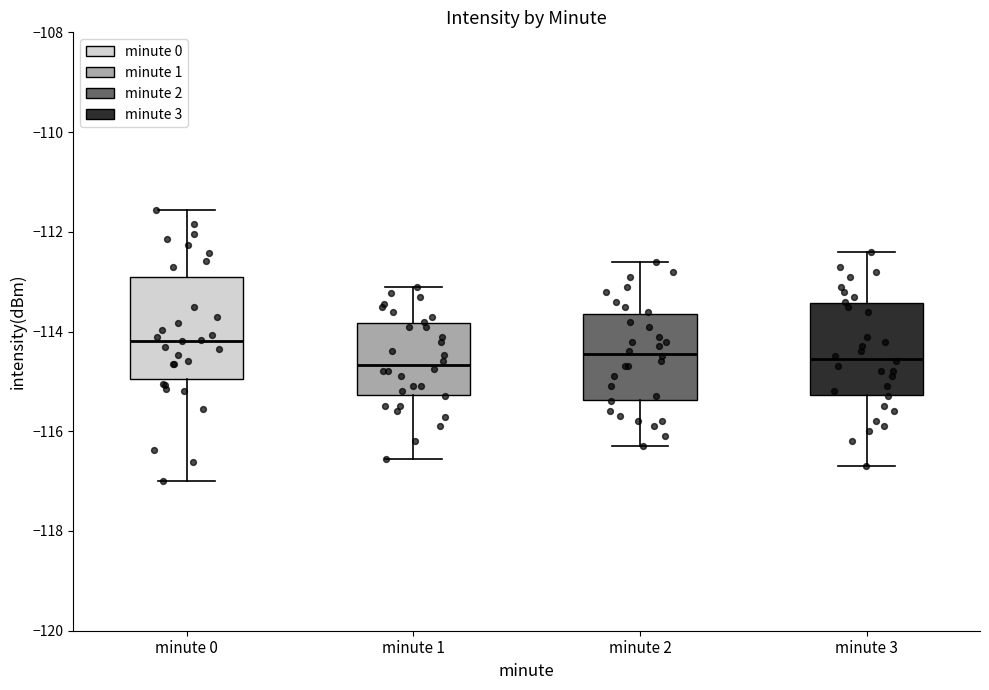

Reading left to right, transcribe this box plot: for each box, give where its median line is, the range the box spans, and where its two whiskers end, as read against the y-axis. The values are not printed on the chart, so give them approximately, as read against the axis.

minute 0: median -114.2, box -115.0 to -113.0, whiskers -117.0 to -111.6
minute 1: median -114.6, box -115.2 to -113.8, whiskers -116.6 to -113.0
minute 2: median -114.4, box -115.4 to -113.6, whiskers -116.2 to -112.6
minute 3: median -114.6, box -115.2 to -113.4, whiskers -116.6 to -112.4